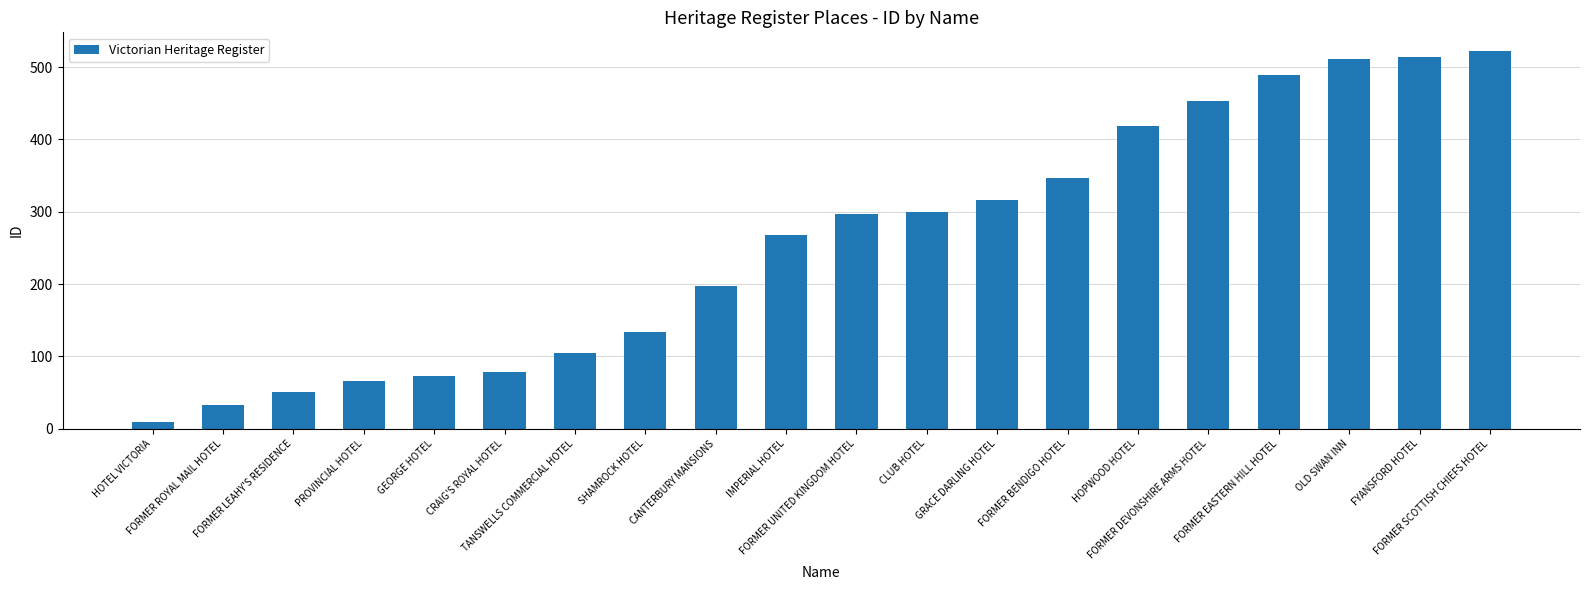

How many data points are less than 297?

10